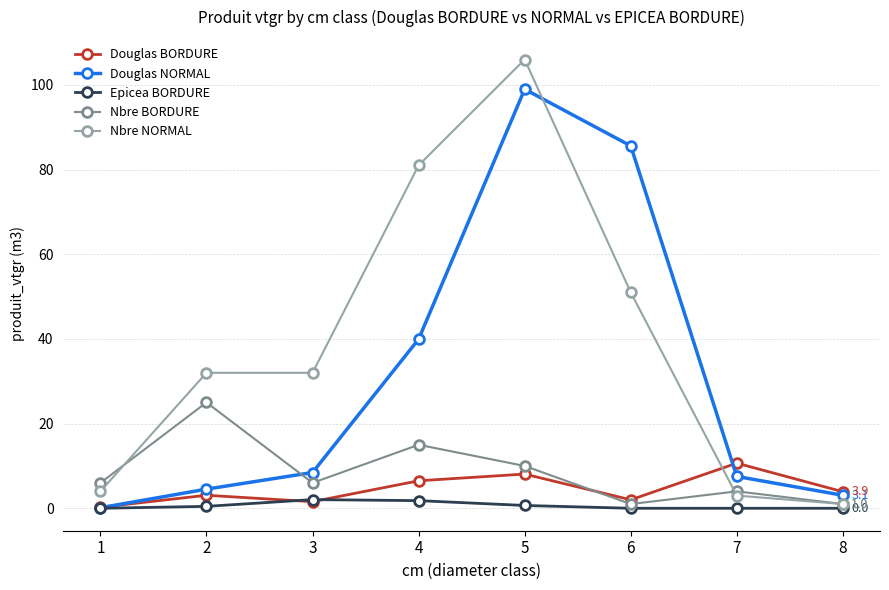

Rank the series by their maximum value, from lowest to highest.

Epicea BORDURE, Douglas BORDURE, Nbre BORDURE, Douglas NORMAL, Nbre NORMAL